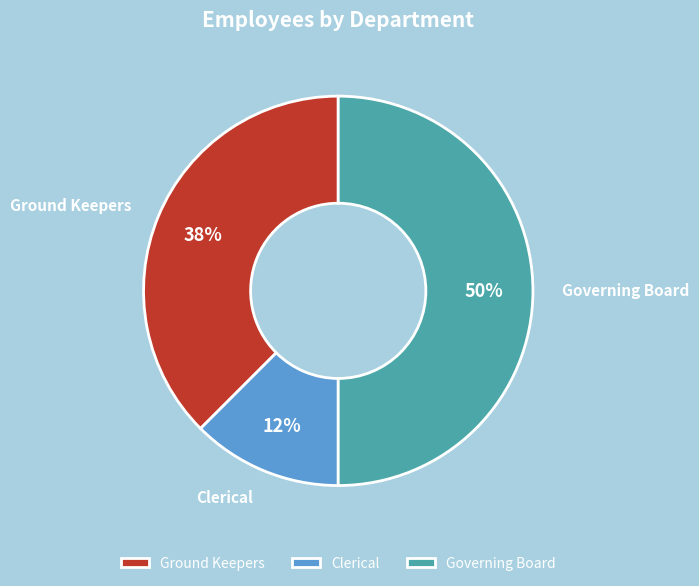

To the nearest percent, what percentage of the pie is Governing Board?

50%